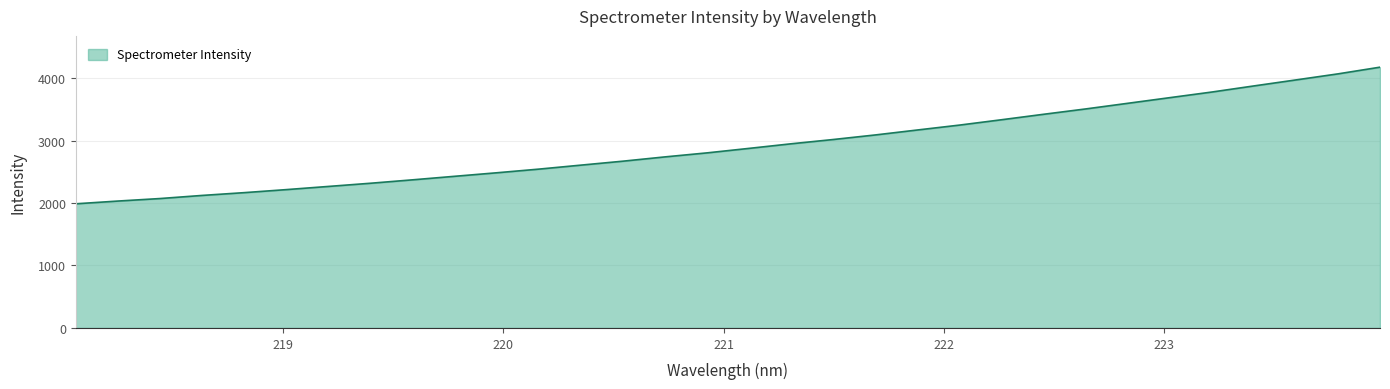

What is the minimum value shown in the chart?

1988.0